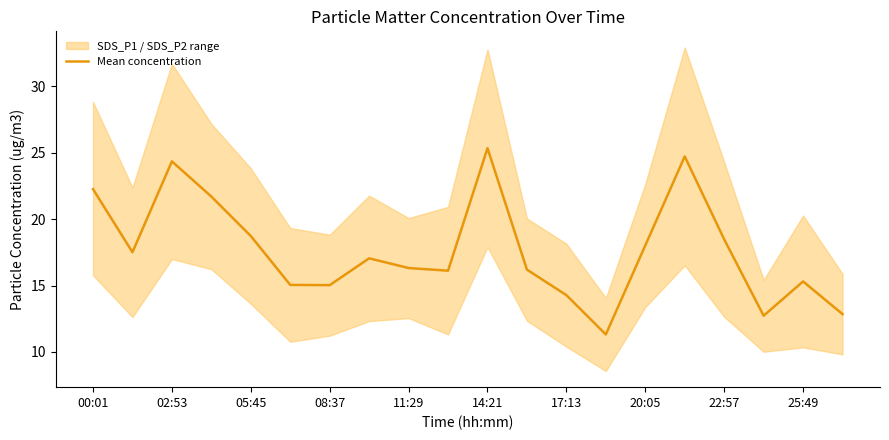

The Mean concentration series shows 19.6 at 17:13. True or false?

False